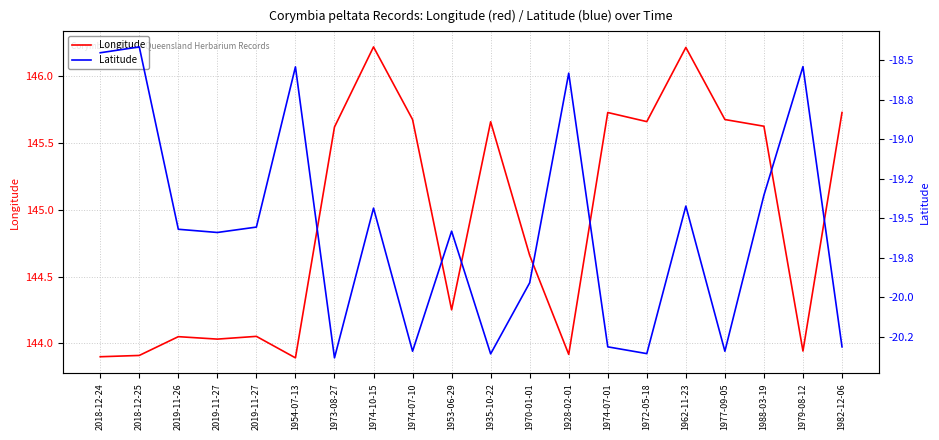

Rank the series by their maximum value, from highest to lowest.

Longitude, Latitude